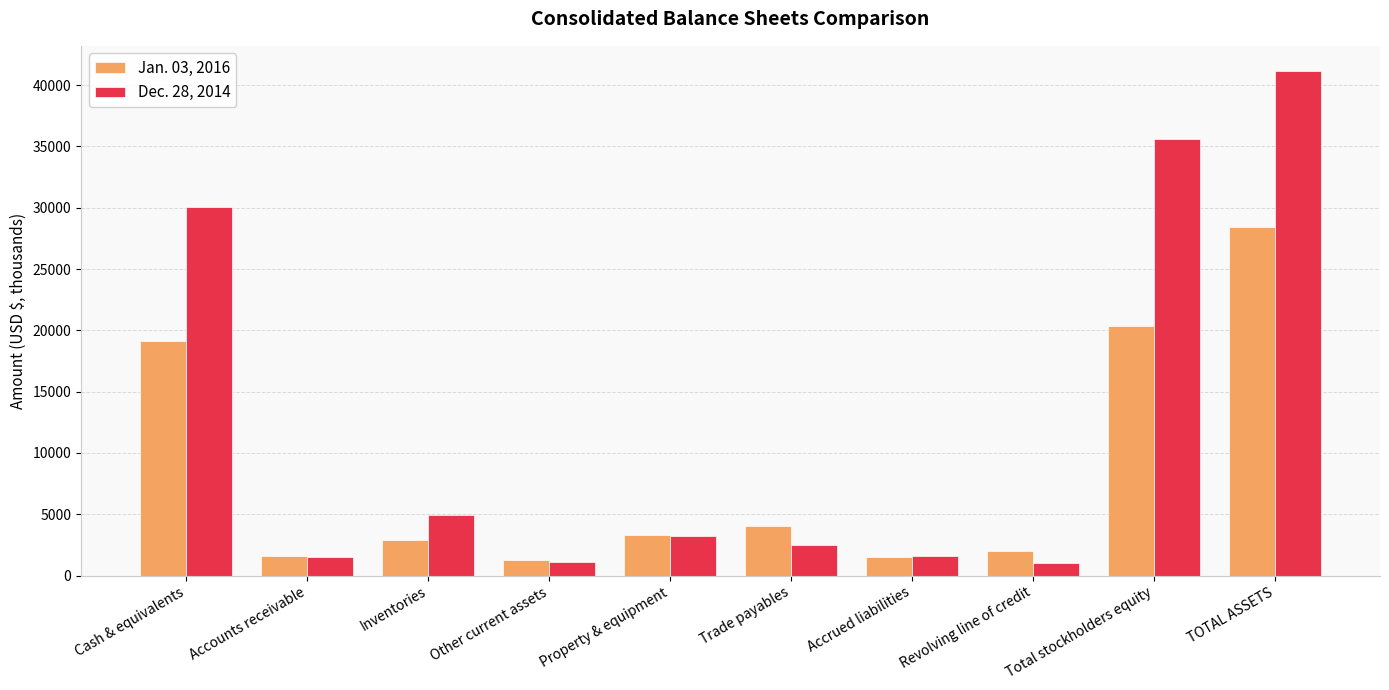

Rank the series by their average value, from lowest to highest.

Jan. 03, 2016, Dec. 28, 2014